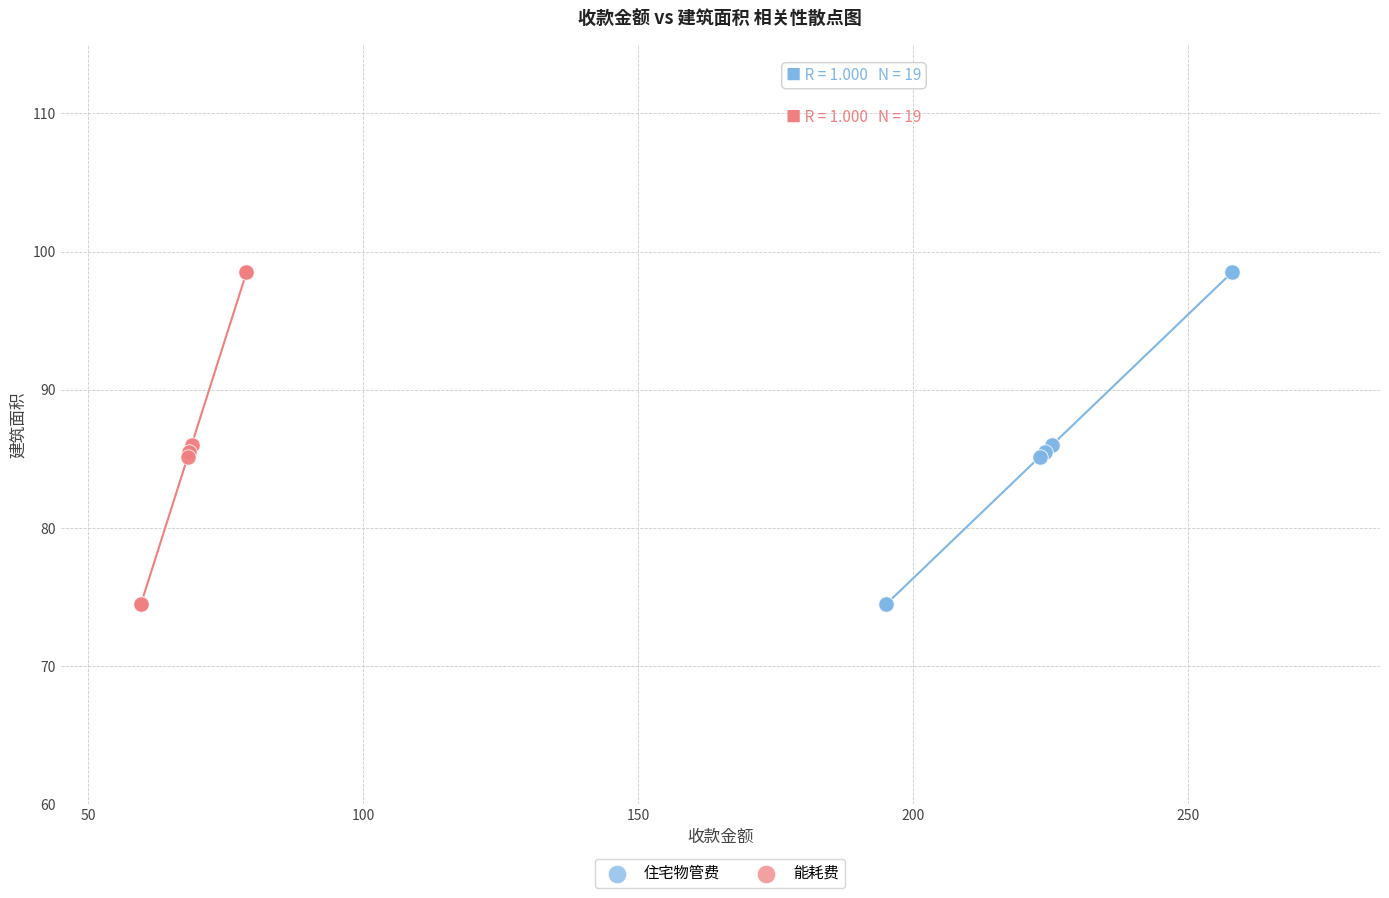

What are all the series names shown in the legend?

住宅物管费, 能耗费